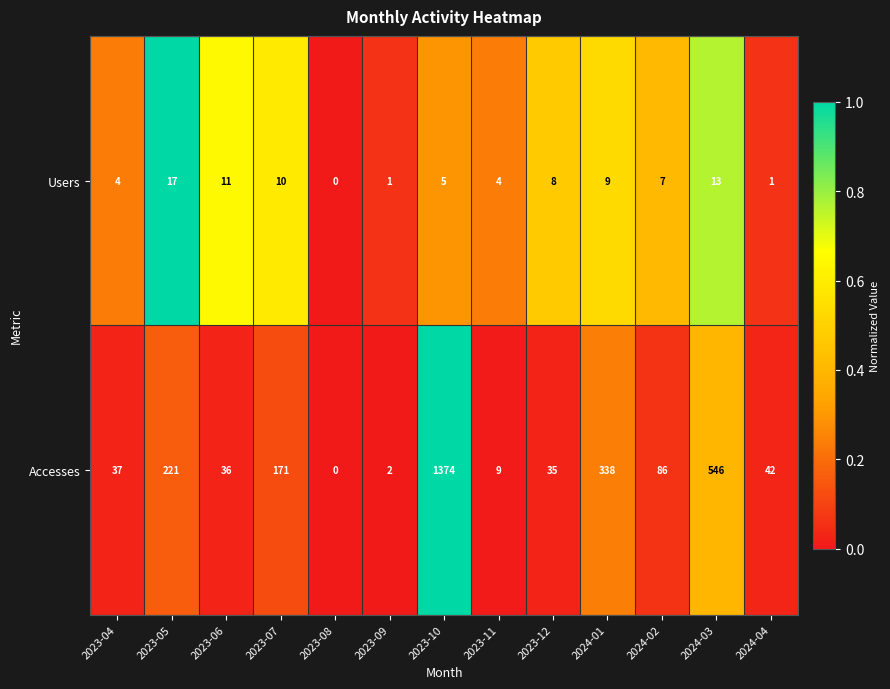

At which category does the chart reach its minimum across all series?

2023-08